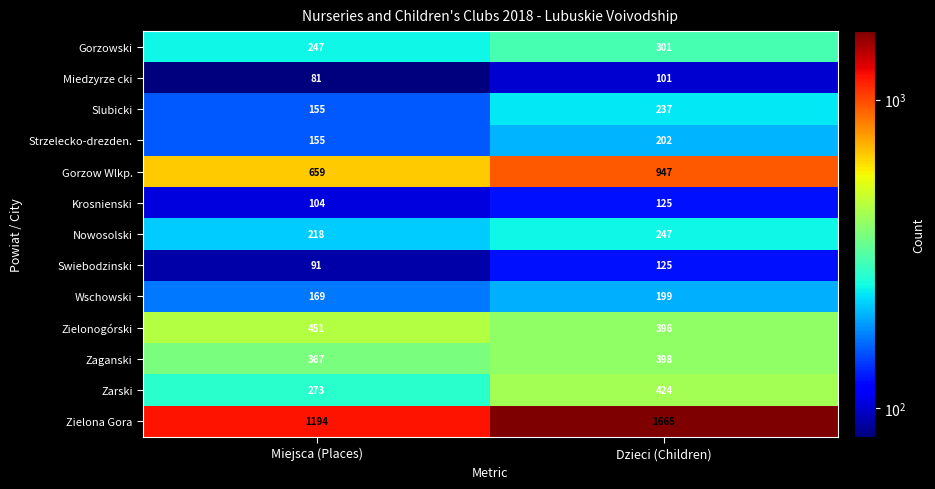

At which category is the sum across all series the highest?

Dzieci (Children)